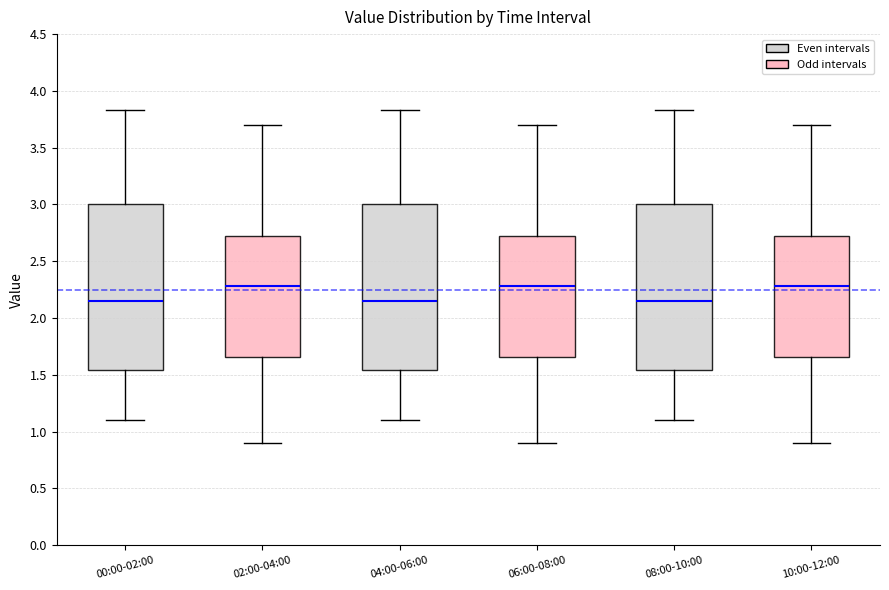

Where is the lower edge of the box for 00:00-02:00 on the y-axis? The values are not printed on the chart, so give them approximately, as read against the axis.

1.55